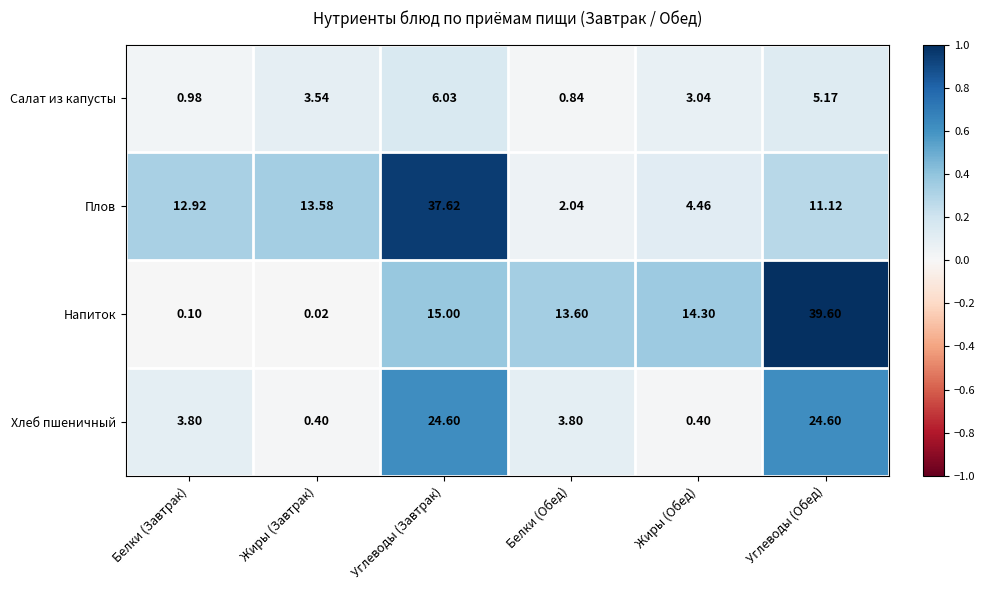

At Жиры (Обед), list the series in order from smallest to largest.

Хлеб пшеничный, Салат из капусты, Плов, Напиток